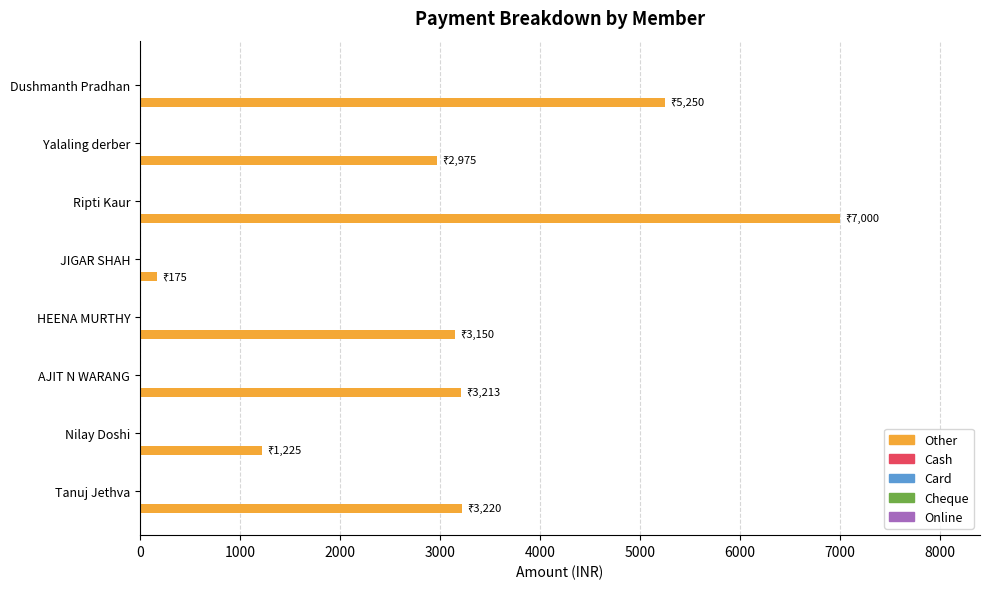

What is the smallest value displayed?

175